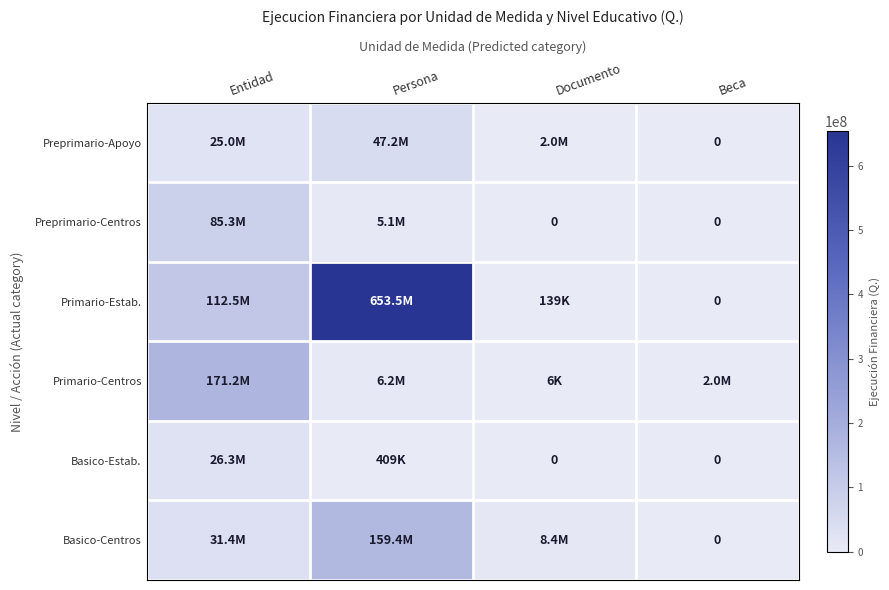

List the labels in order of Preprimario-Centros value, smallest first.

Documento, Beca, Persona, Entidad